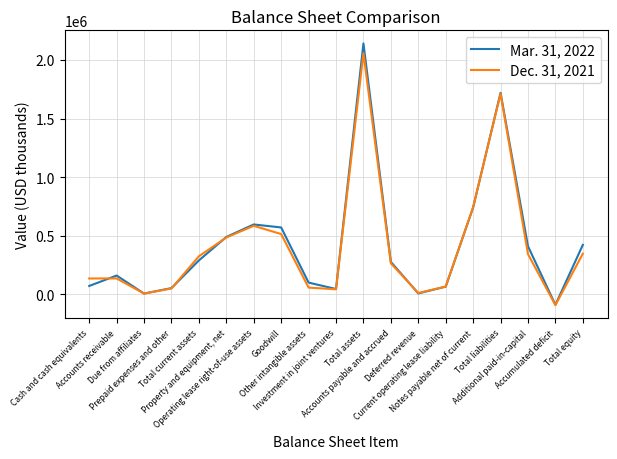

How many lines are shown in the chart?

2